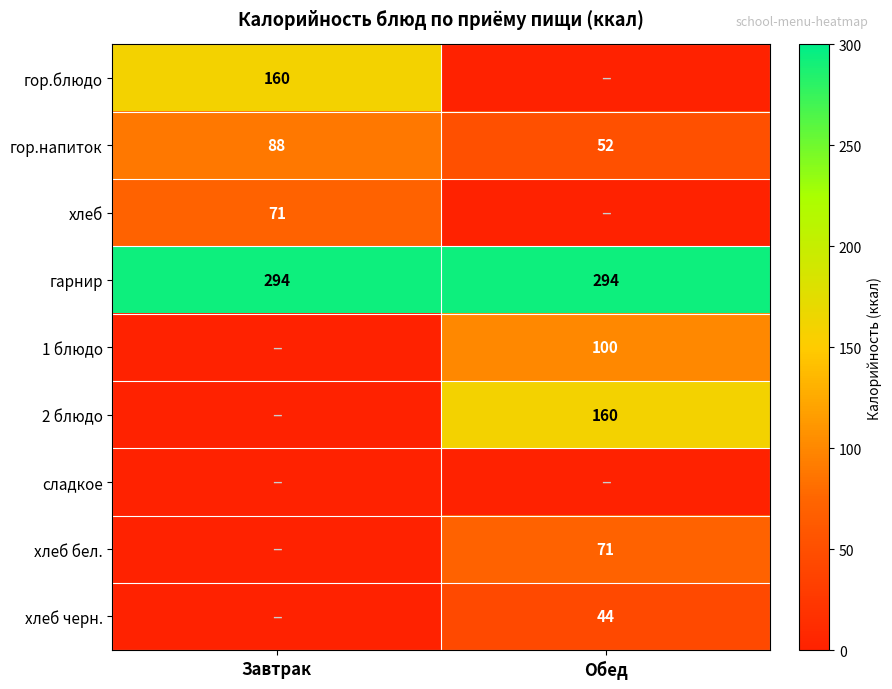

What value does the гор.напиток series have at Завтрак, to the nearest 5?

90